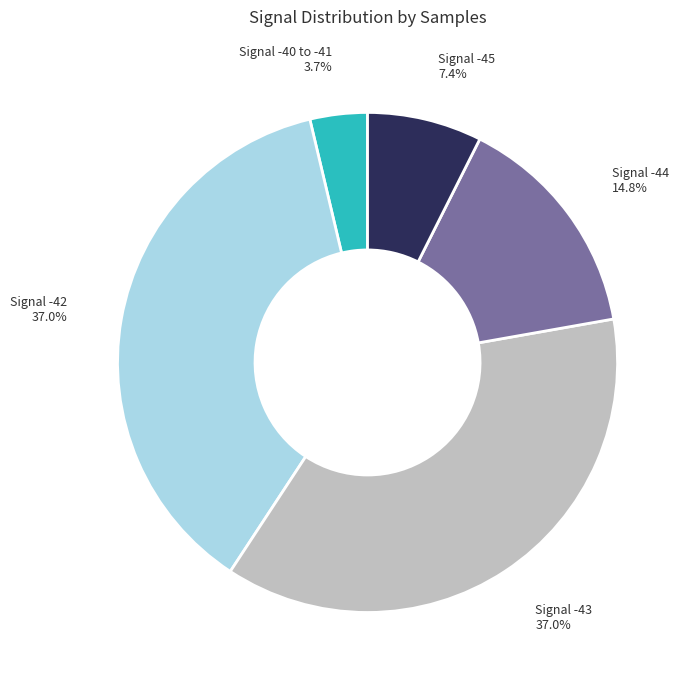

Which category has the smallest portion of the pie?

Signal -40 to -41